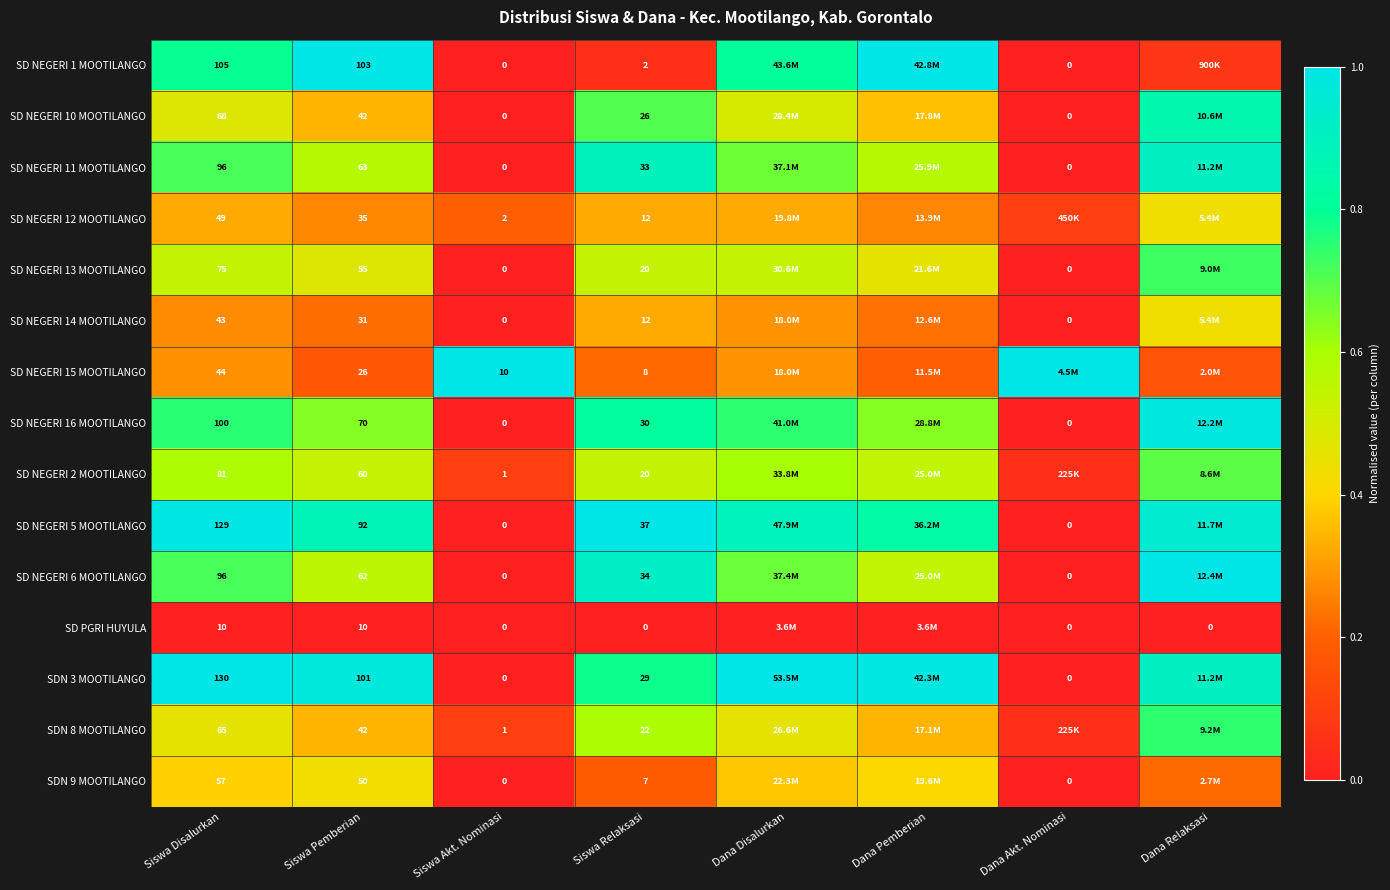

Count the number of data series in this chart.

15